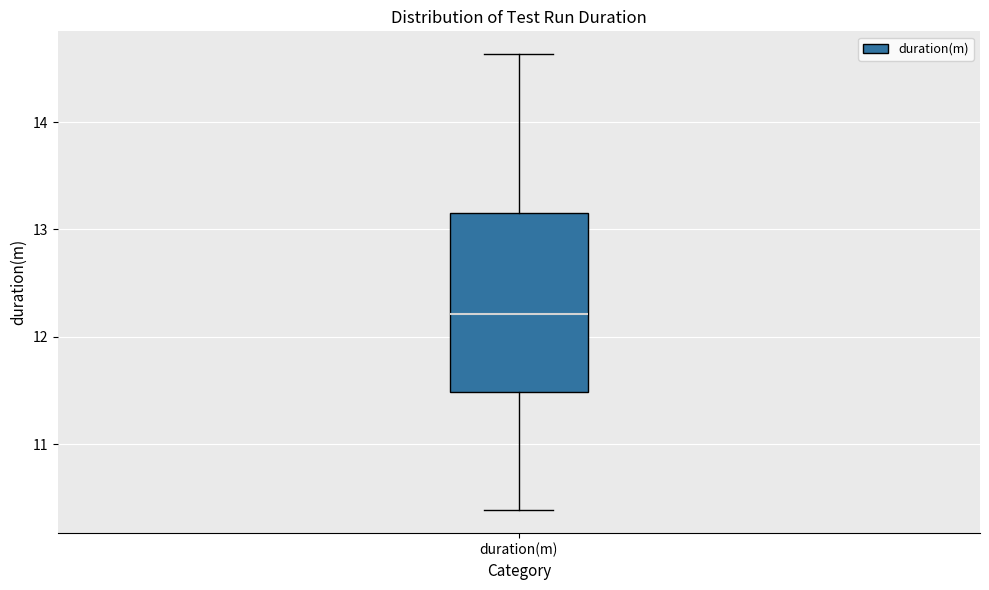

Transcribe this box plot: give where the median line is, the range the box spans, and where the two whiskers end, as read against the y-axis. The values are not printed on the chart, so give them approximately, as read against the axis.

median 12.2, box 11.5 to 13.2, whiskers 10.4 to 14.6